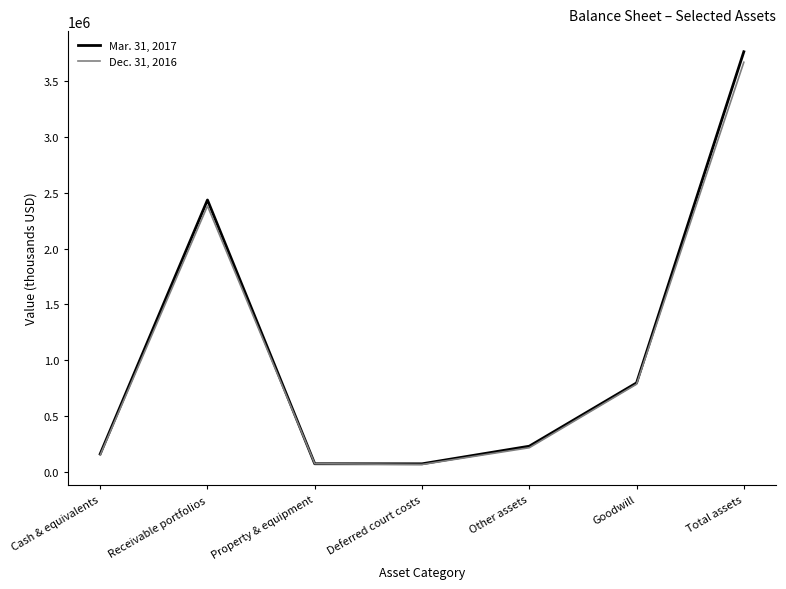

What position from the right is Other assets?

3